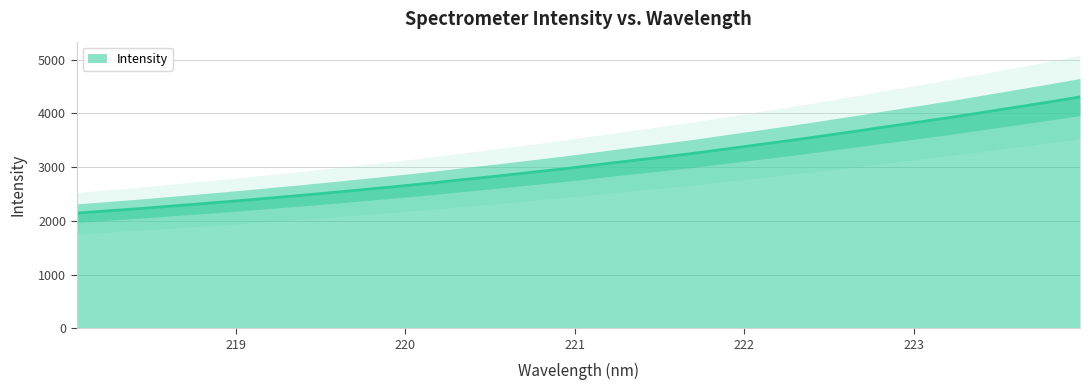

What is the average value?

3081.8